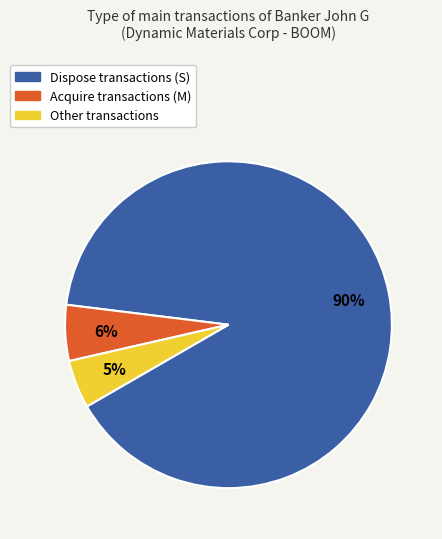

Does any single category account for the majority?

Yes